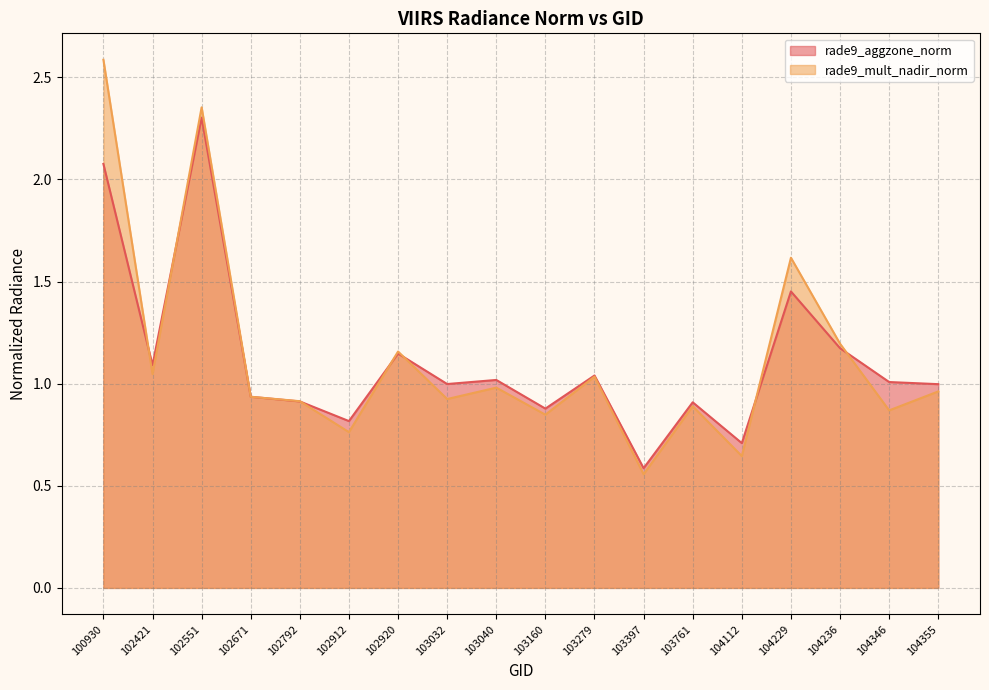

What are all the series names shown in the legend?

rade9_aggzone_norm, rade9_mult_nadir_norm